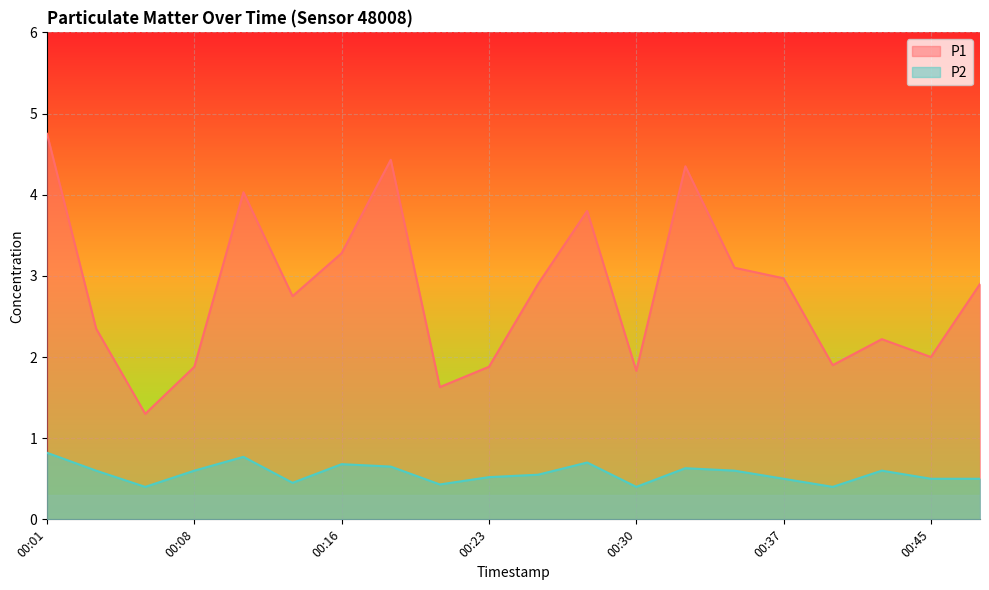

What is the smallest value displayed?

0.4